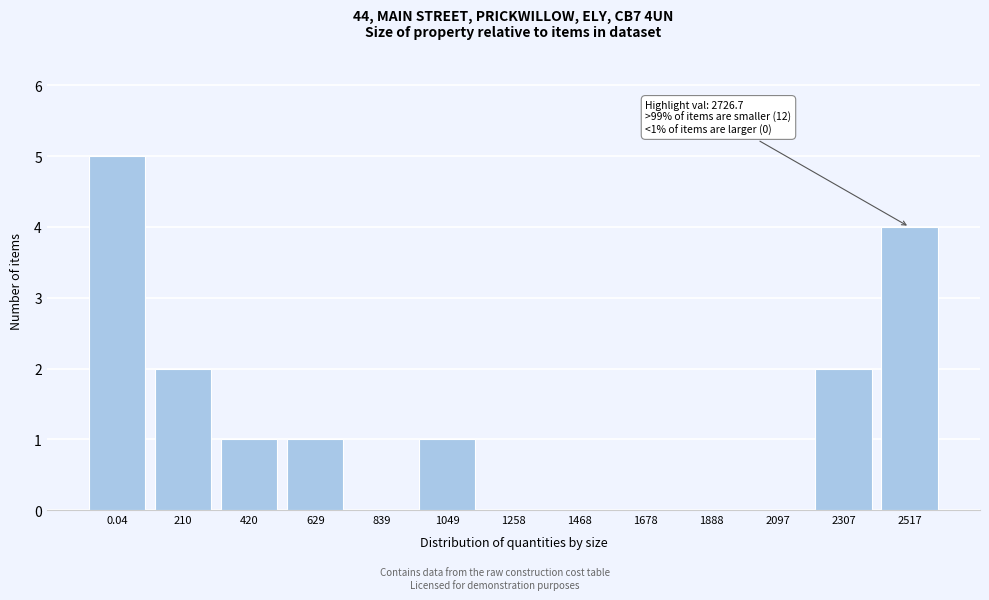

Reading left to right, extract all data points from this chart.

0.04=5	210=2	420=1	629=1	839=0	1049=1	1258=0	1468=0	1678=0	1888=0	2097=0	2307=2	2517=4